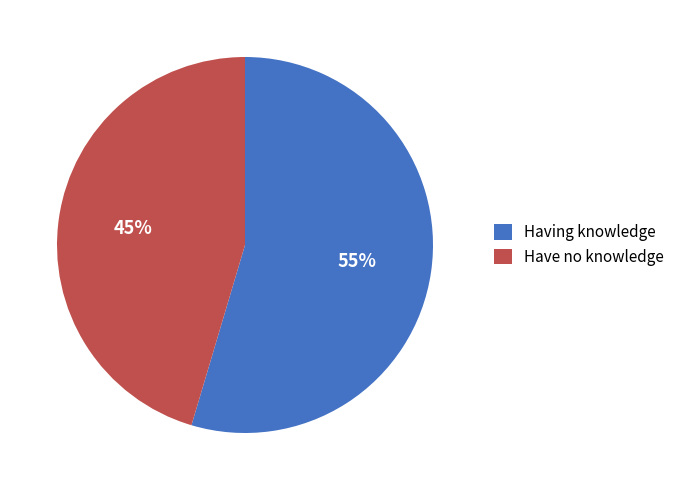

How many slices are in this pie chart?

2